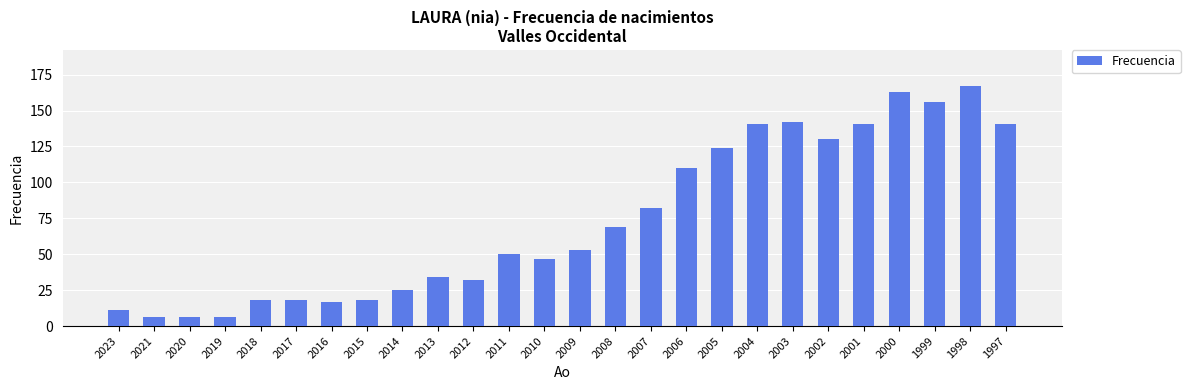

What is the change in value from 2014 to 2000?

+138